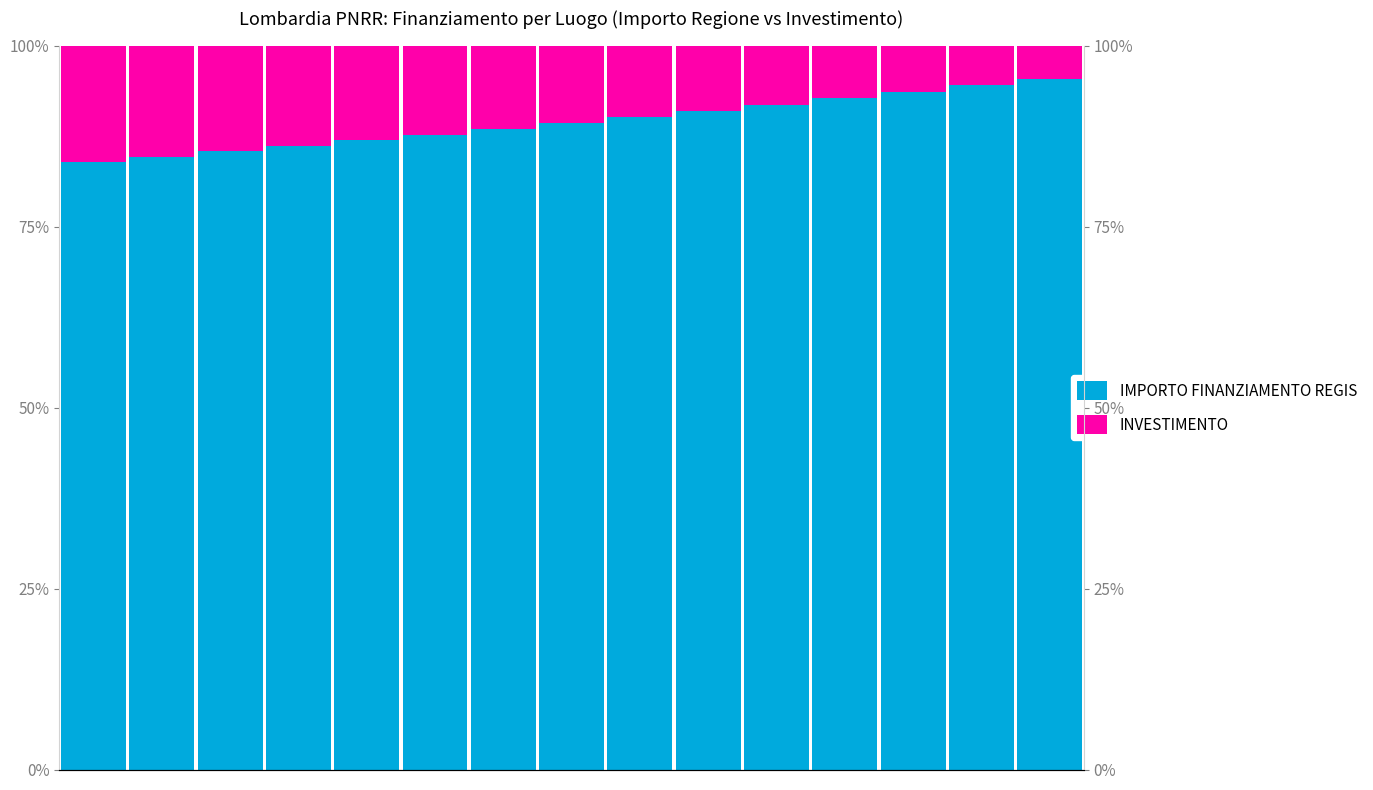

What is the spread (max minus min) of values at 1?

0.7